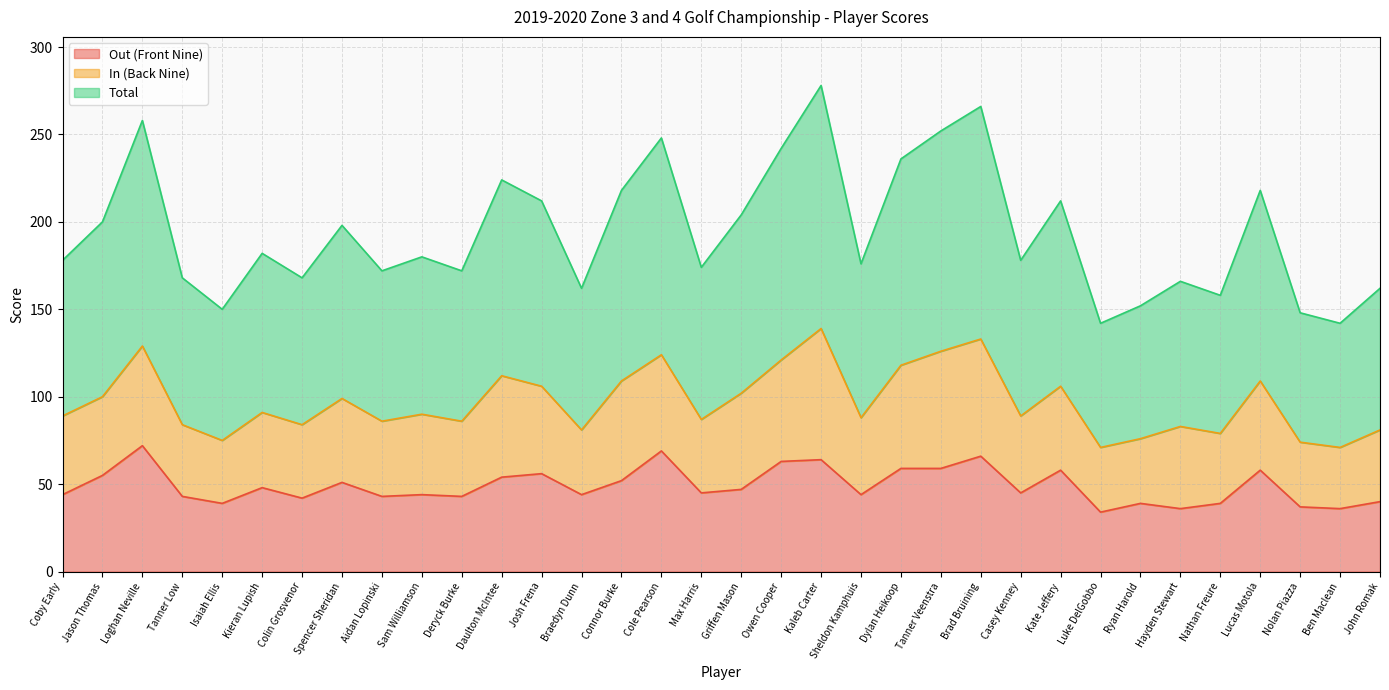

In Total, how many points are lower than both neighbors (excluding endpoints)?

11